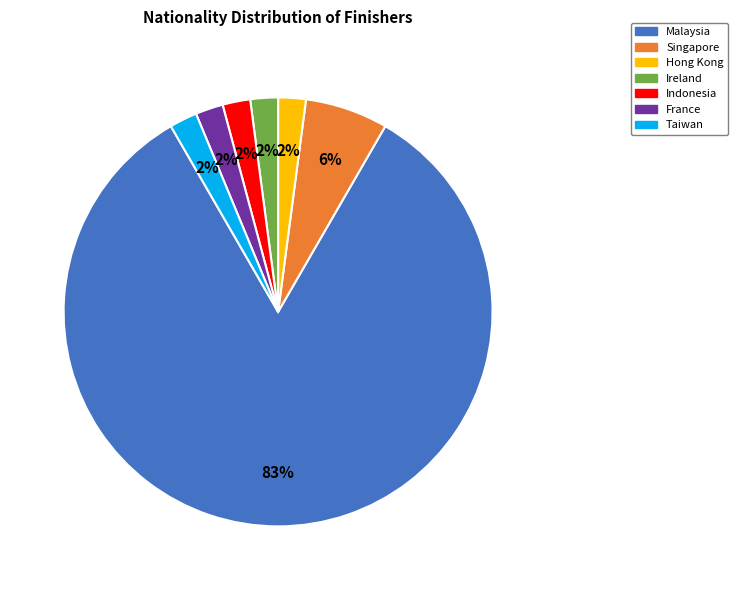

To the nearest percent, what portion does Hong Kong represent?

2%